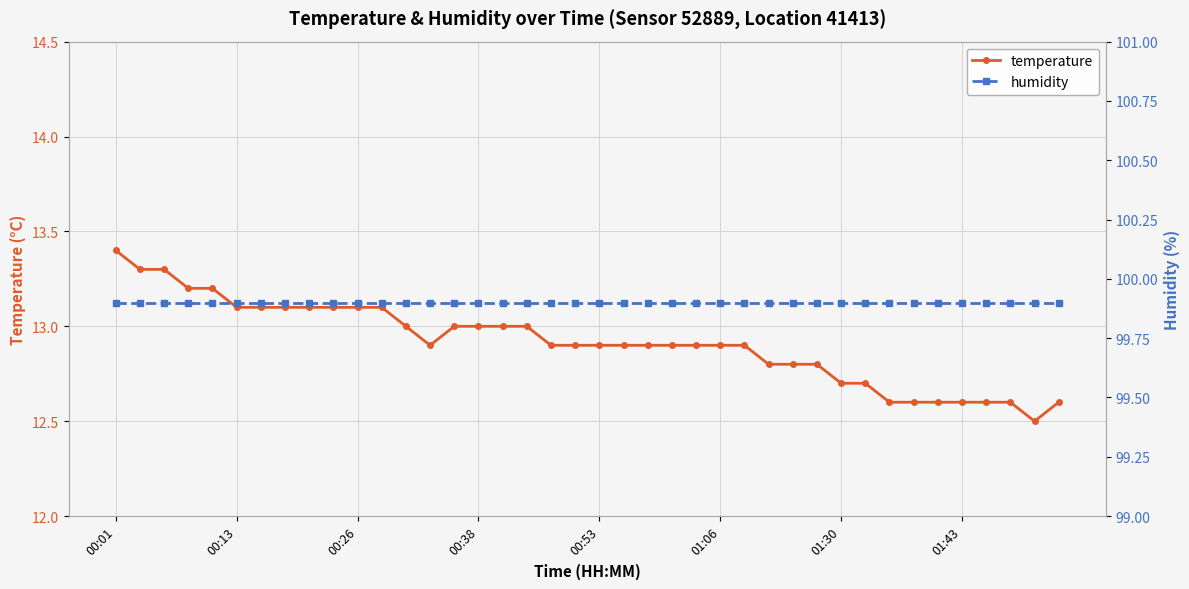

True or false: humidity and temperature intersect in this chart.

False